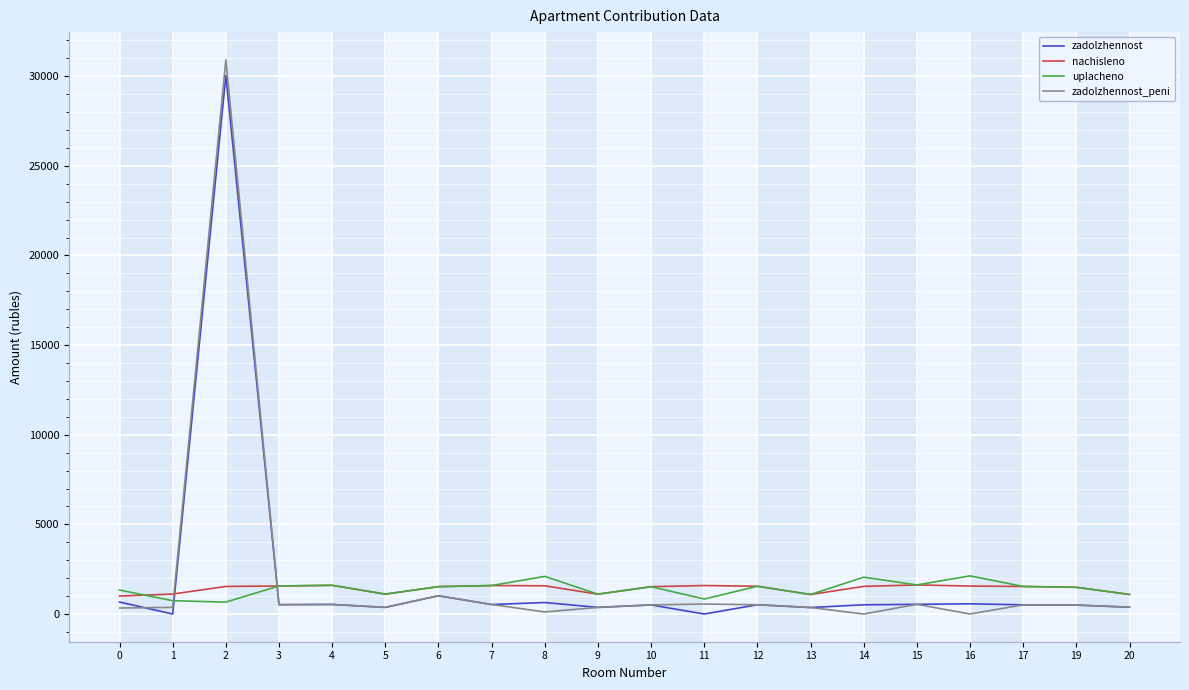

The value of nachisleno at 10 is 1522.7. True or false?

True